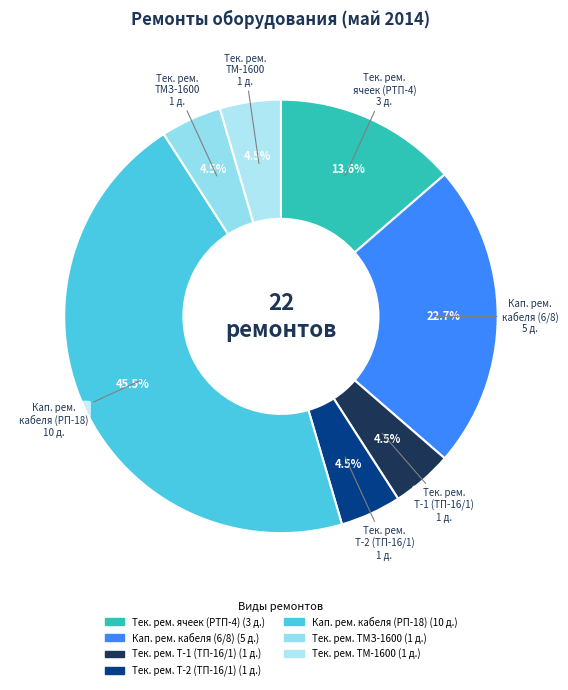

Count the number of slices in the pie.

7